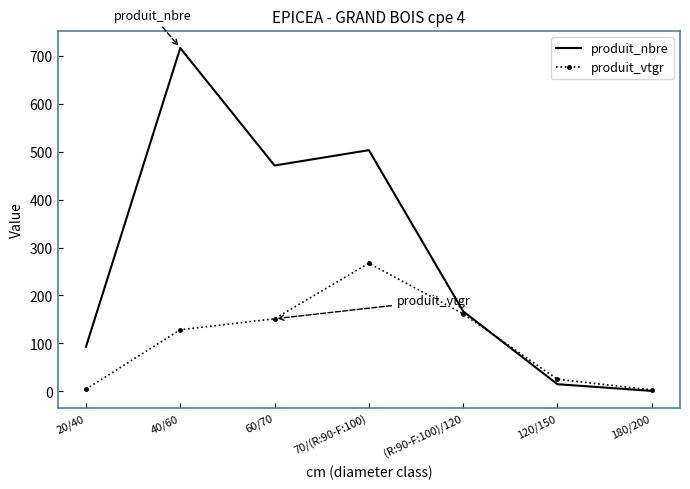

At which category does produit_nbre reach its first local peak?

40/60